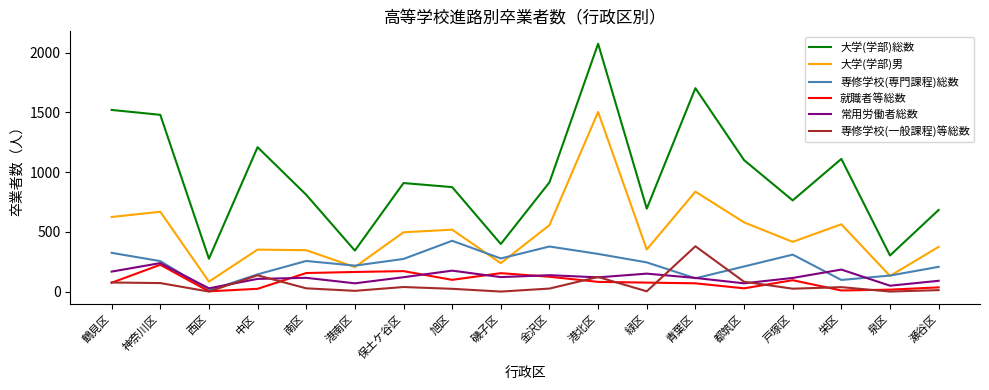

True or false: 常用労働者総数 and 大学(学部)総数 cross at least once.

False